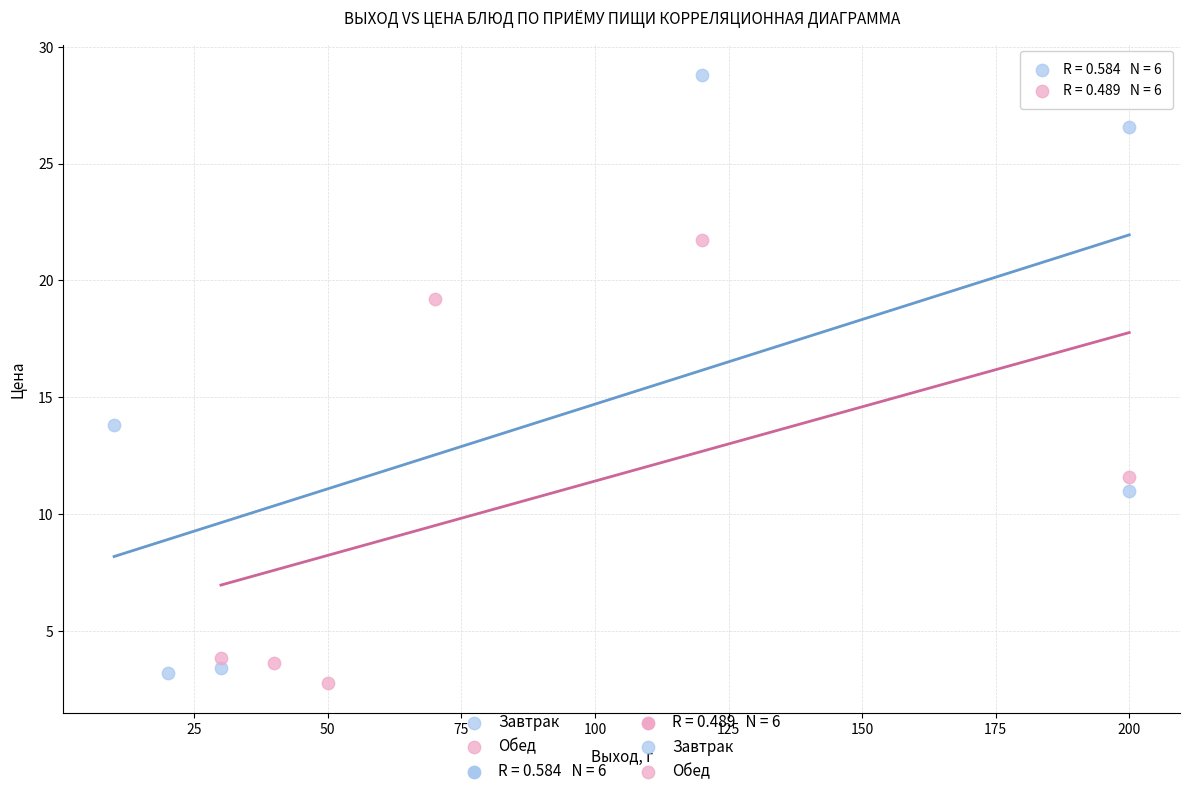

Which series reaches the maximum Y coordinate?

Завтрак